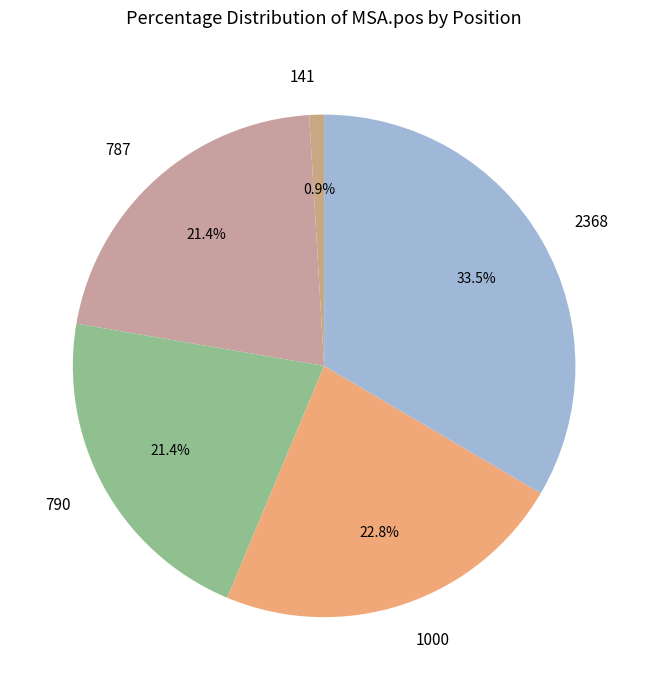

To the nearest percent, what is the difference between the 790 and 1000 slice percentages?

1%